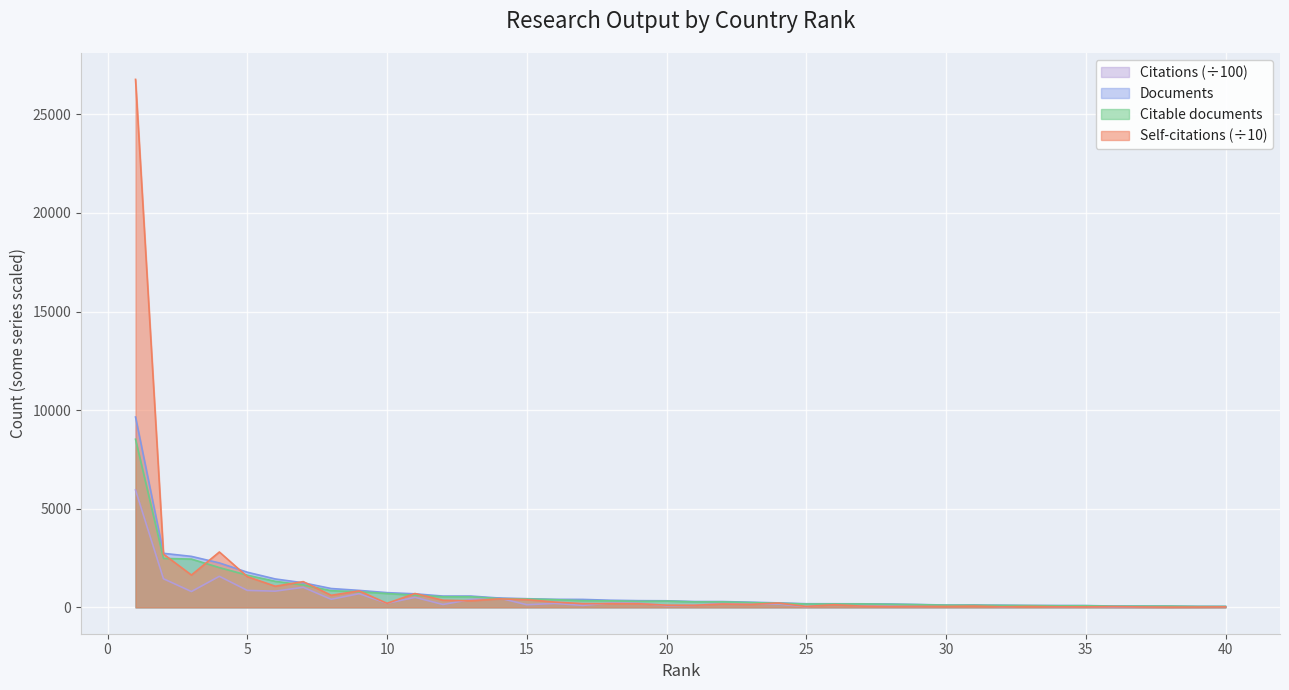

Read the Citations value at 16.

198.5